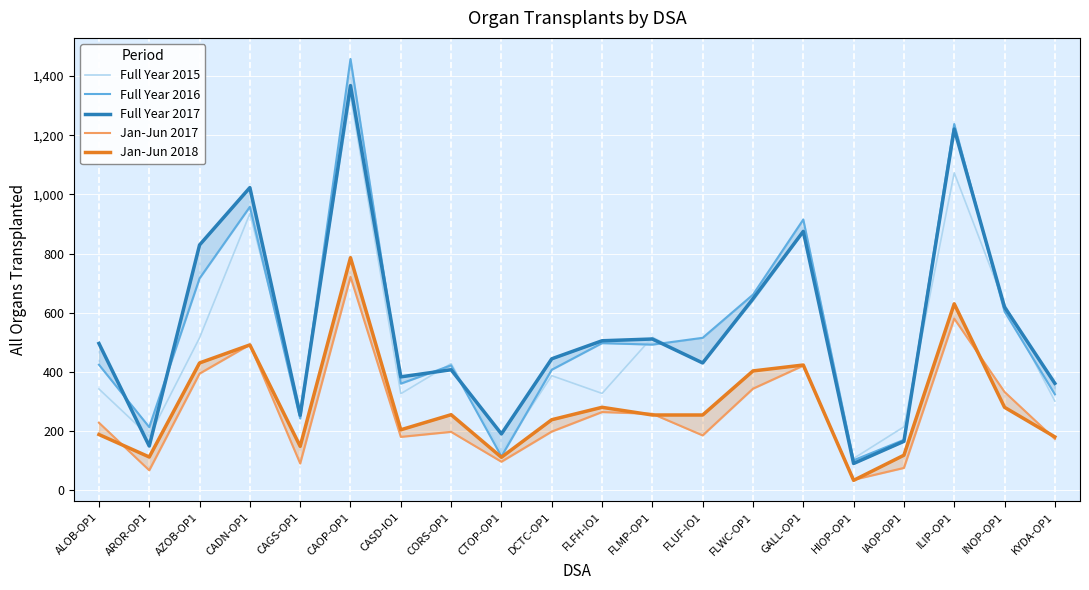

What are all the series names shown in the legend?

Full Year 2015, Full Year 2016, Full Year 2017, Jan-Jun 2017, Jan-Jun 2018